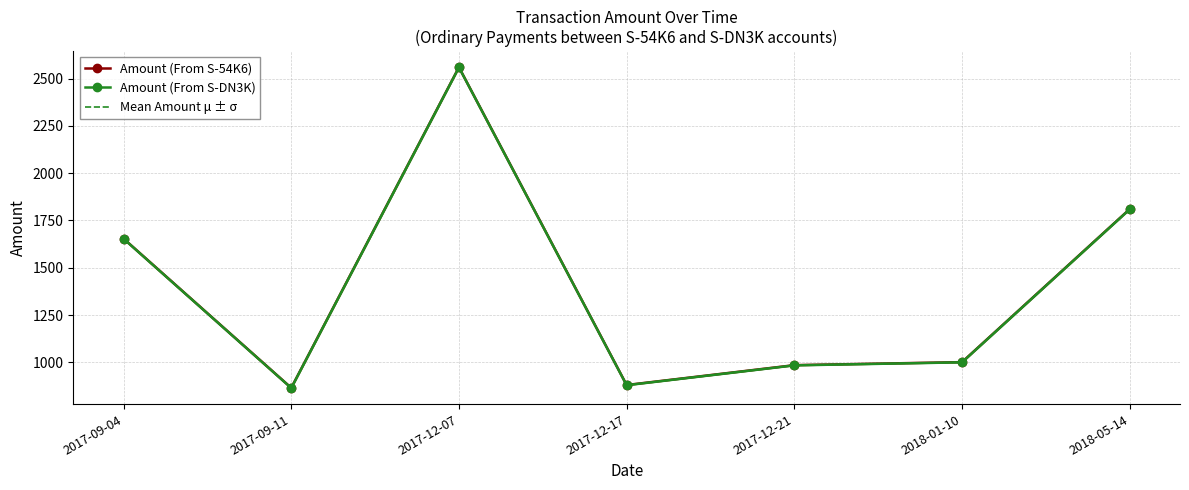

Which category has the highest value across all series?

2017-12-07